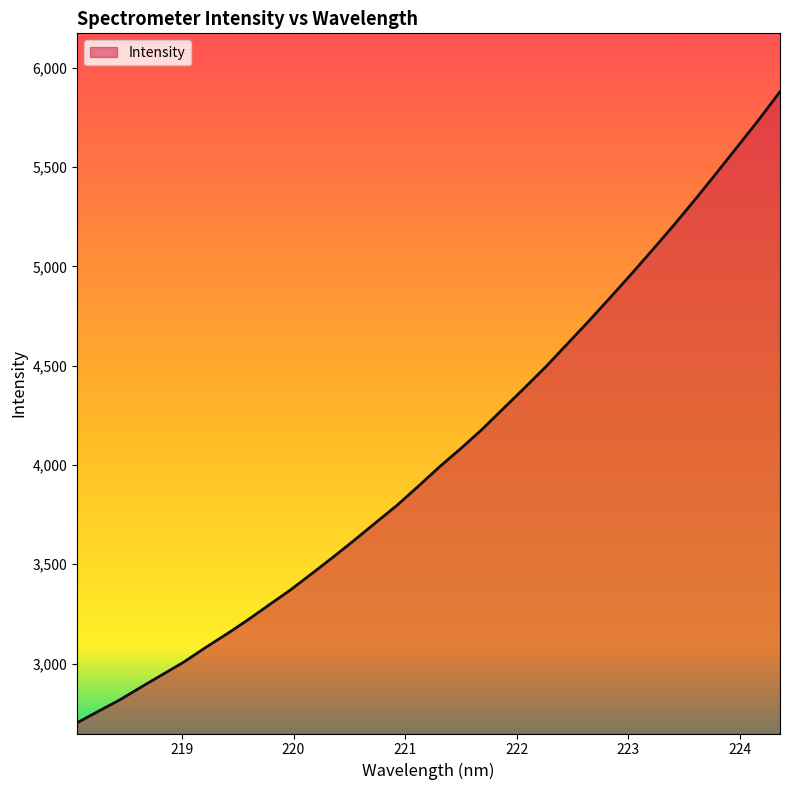

What is the greatest value displayed?

5879.0